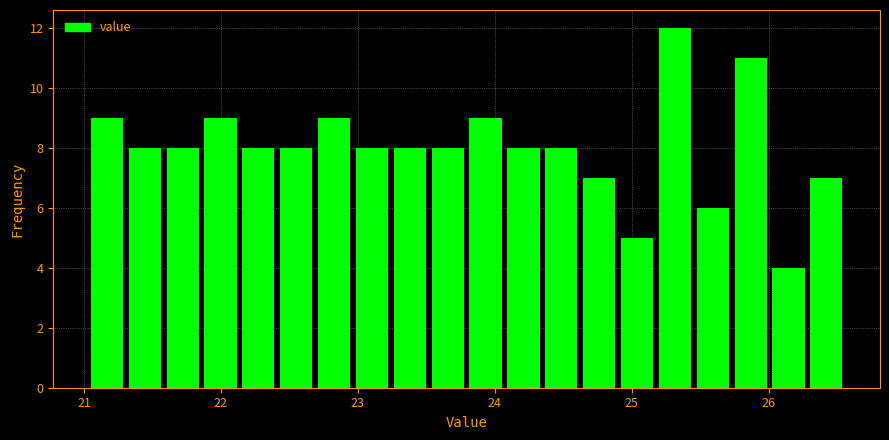

Read against the x-axis, roughly where is the centre of the tallest bar?

25.3